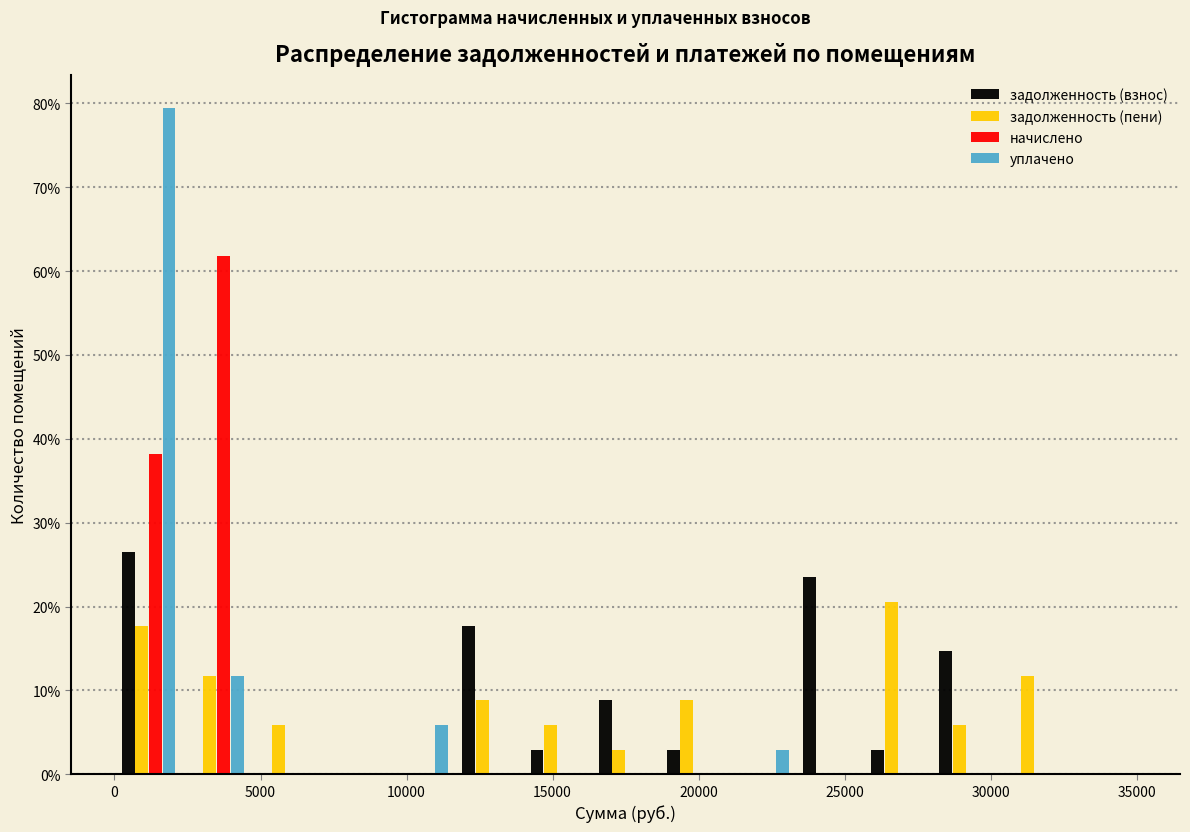

In the задолженность (взнос) series, which range on the x-axis has the tallest bar?

0 to 2500